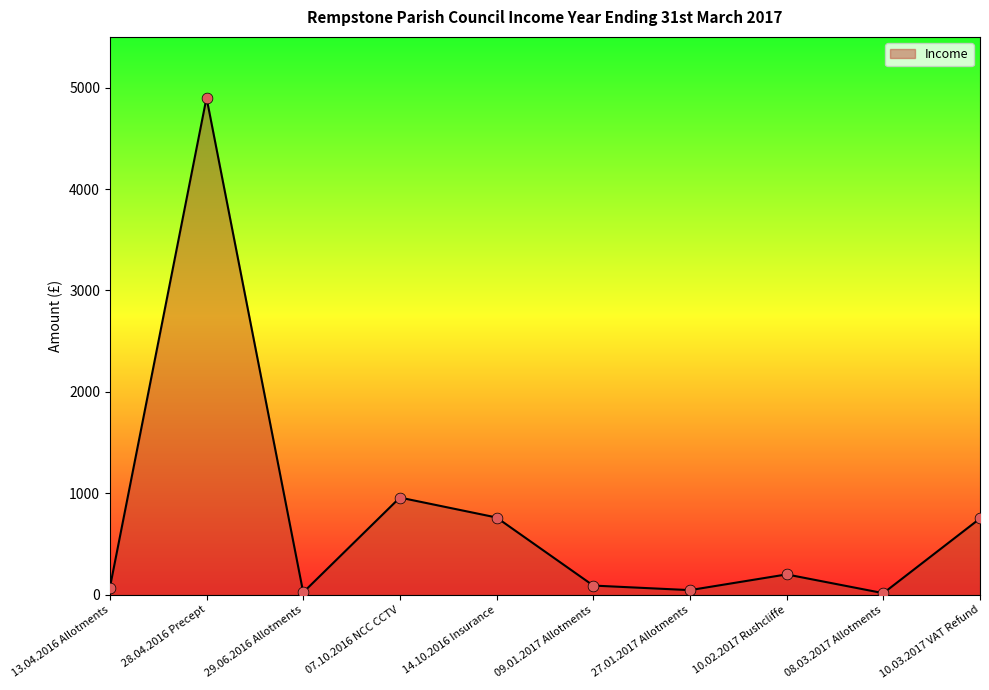

What is the change in value from 13.04.2016 Allotments to 14.10.2016 Insurance?

+693.5